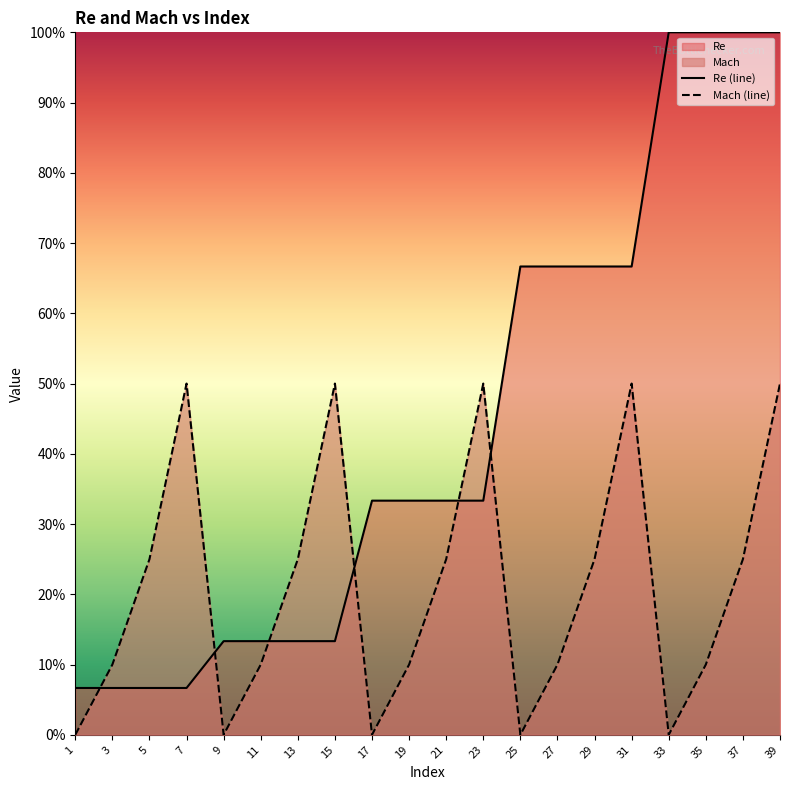

At how many categories does at least one series exceed 0?

20